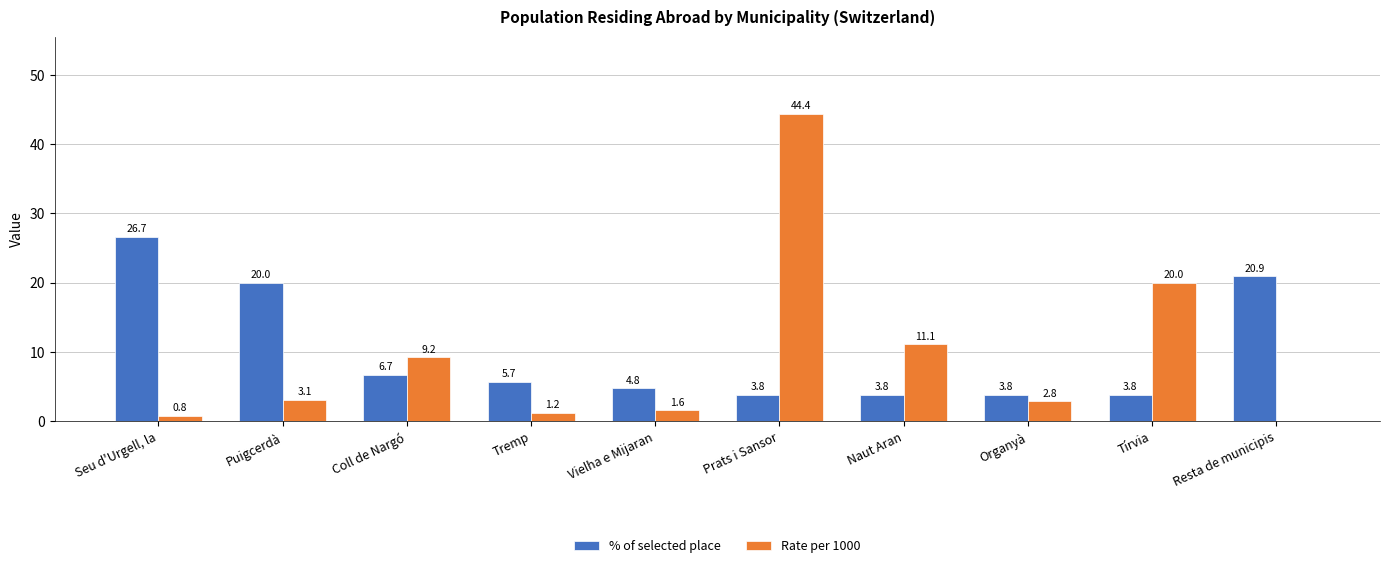

At which label is % of selected place closest to 15?

Puigcerdà